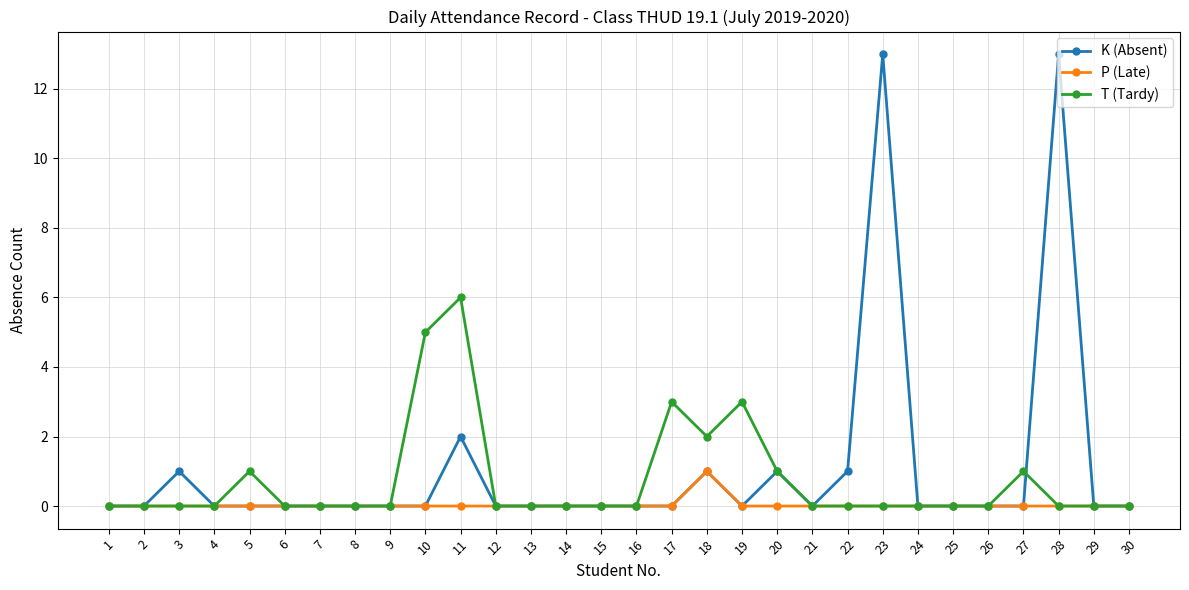

True or false: K (Absent) has more than 2 interior local peaks.

True